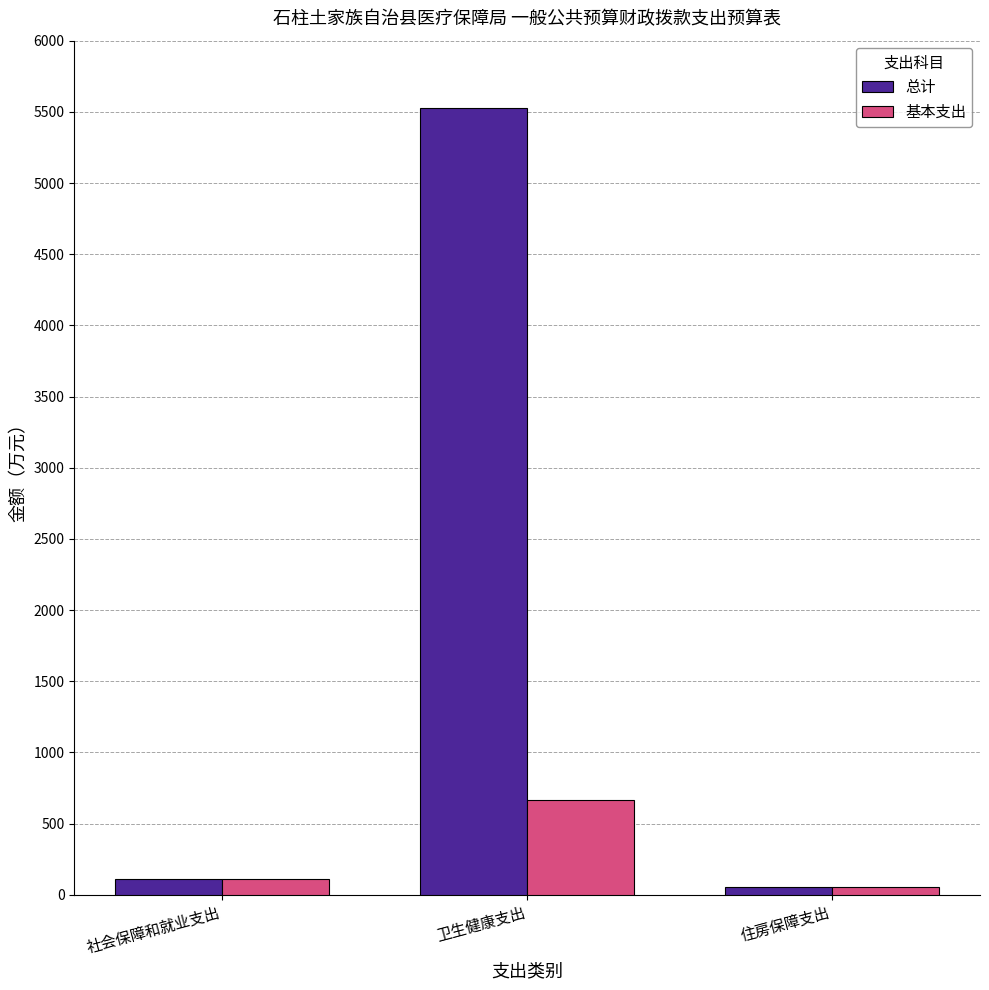

At which label is 总计 closest to 2789?

社会保障和就业支出